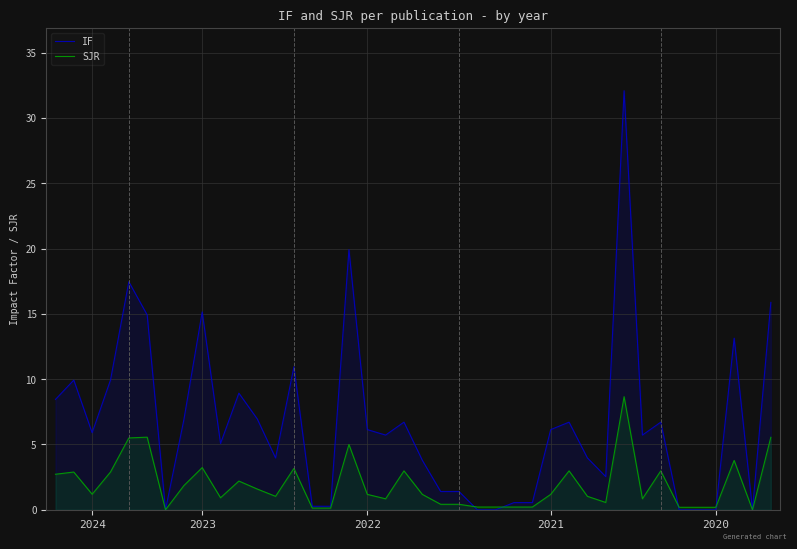

List the series in order of their peak value, lowest first.

SJR, IF